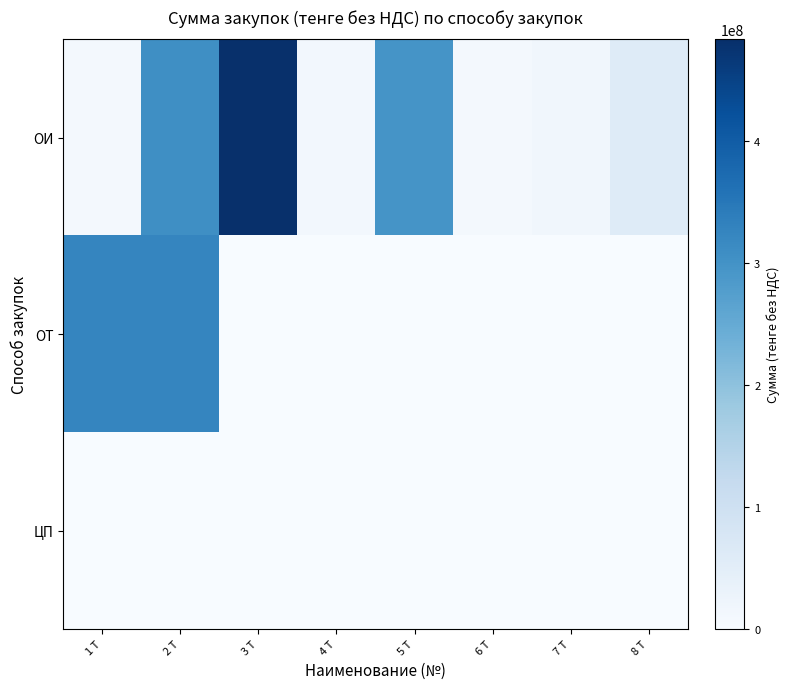

List the series in order of their peak value, lowest first.

ЦП, ОТ, ОИ